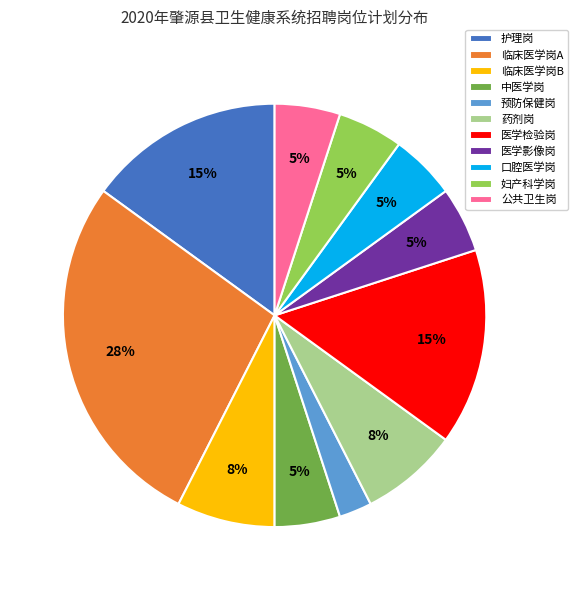

Is it true that 公共卫生岗 is 5% of the pie?

True